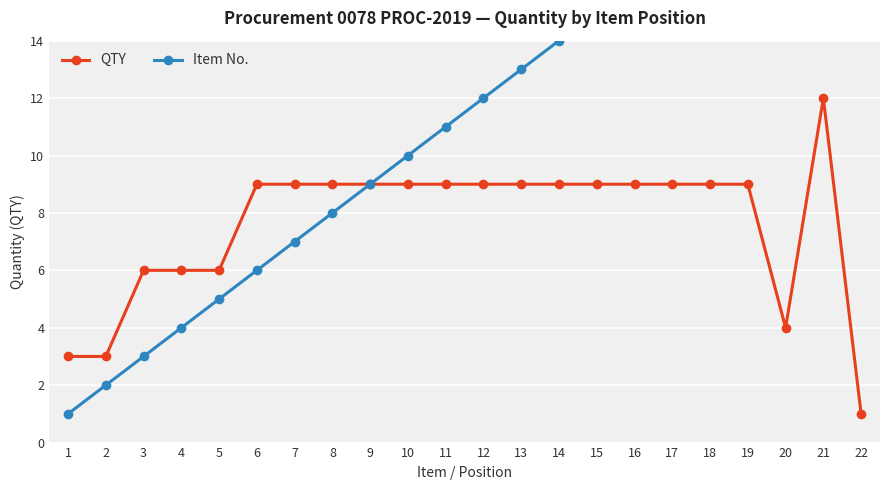

In QTY, how many points are lower than both neighbors (excluding endpoints)?

1